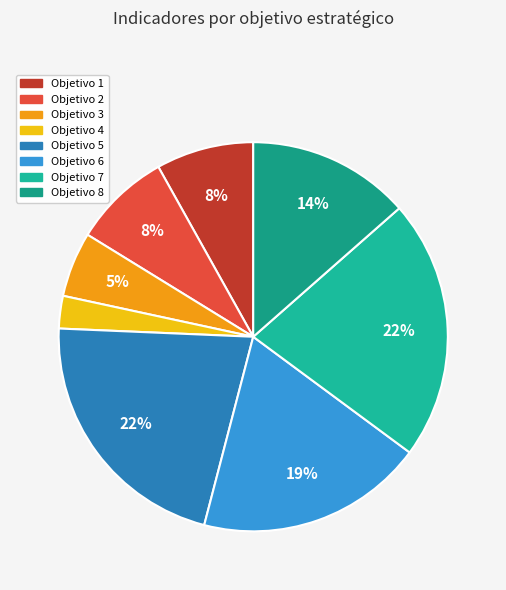

What is the smallest slice in the pie chart?

Objetivo 4